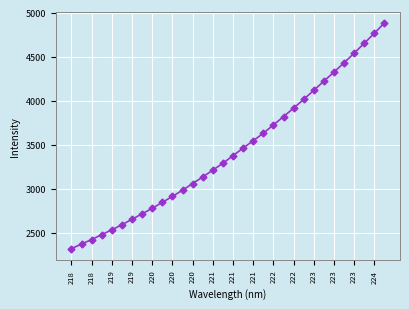

What is the maximum value shown in the chart?

4881.3